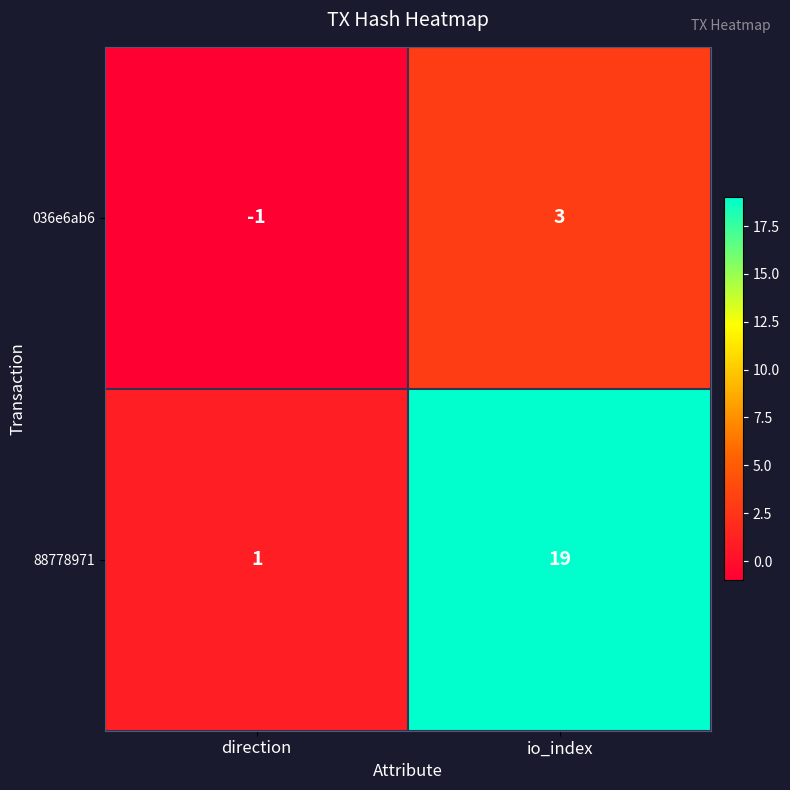

What is the total value across all series at io_index?

22